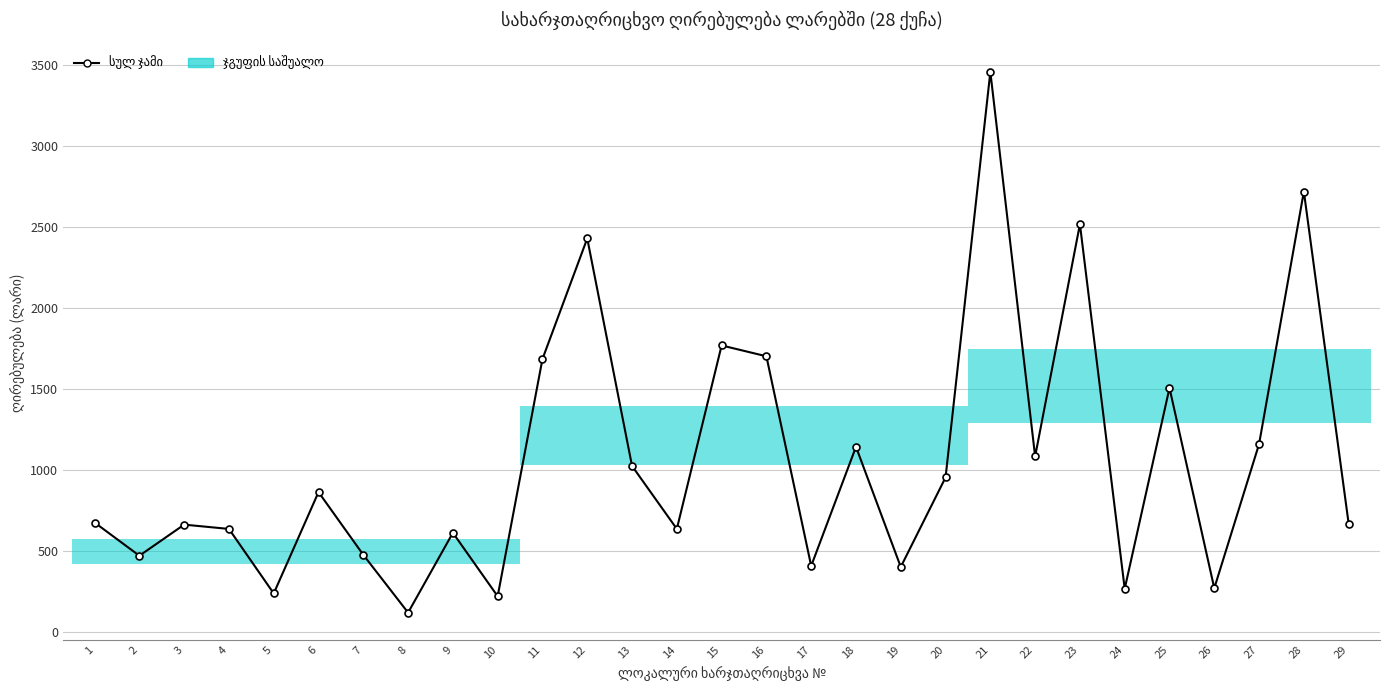

Between 3 and 13, which is larger?

13